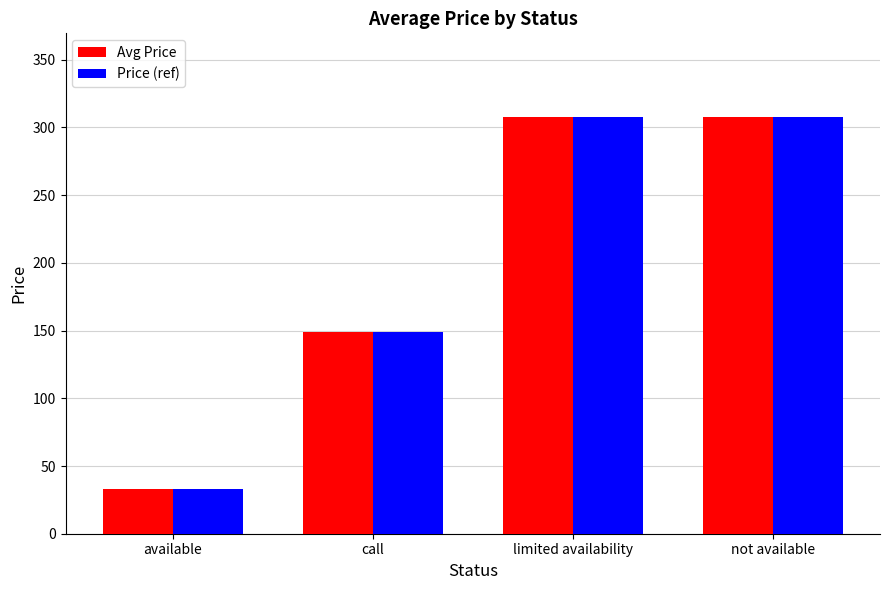

What is the sum of the Avg Price values at not available and call?

456.9